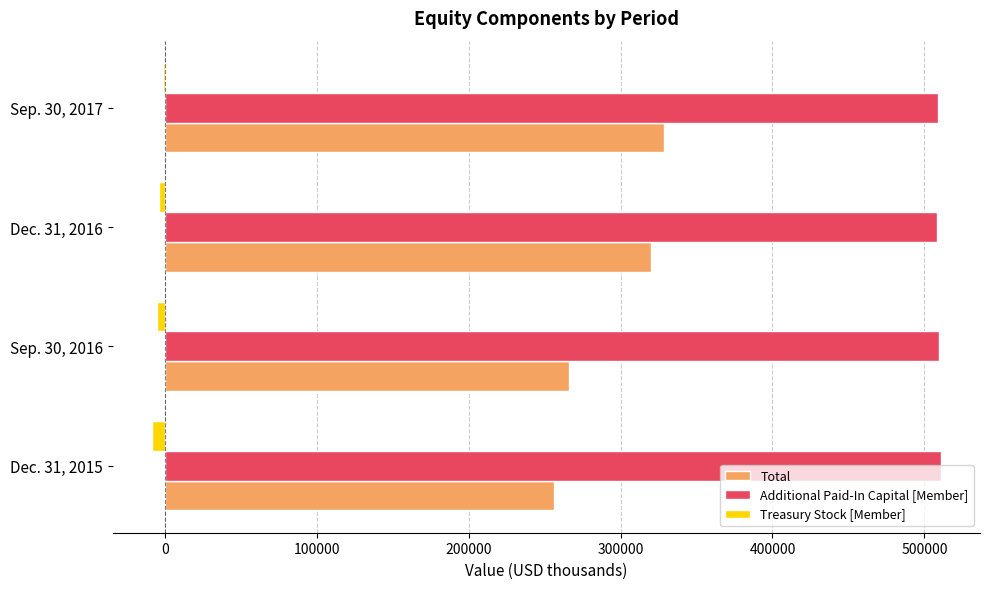

Is the value of Treasury Stock [Member] at Dec. 31, 2015 greater than the value of Additional Paid-In Capital [Member] at Sep. 30, 2016?

No